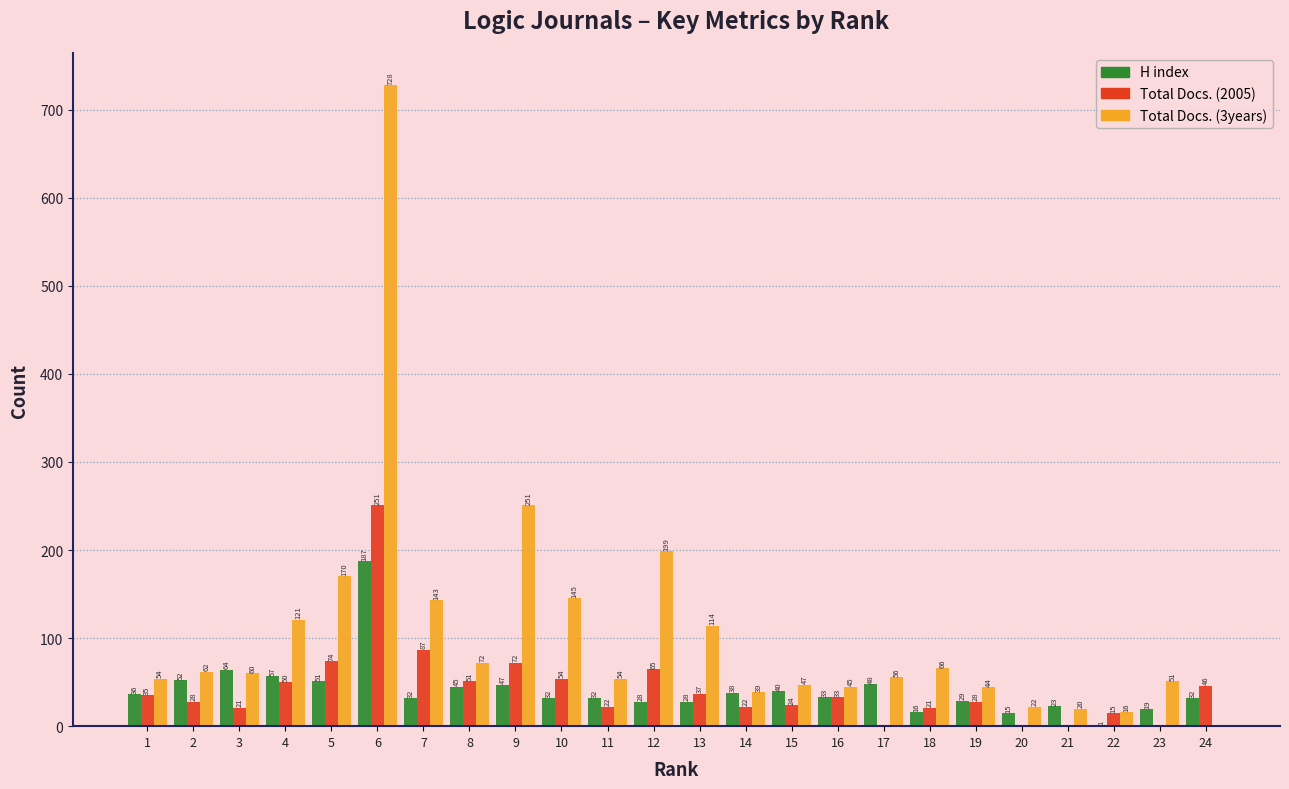

Reading left to right, list all the values displayed in this chart.

H index: 1=36	2=52	3=64	4=57	5=51	6=187	7=32	8=45	9=47	10=32	11=32	12=28	13=28	14=38	15=40	16=33	17=48	18=16	19=29	20=15	21=23	22=1	23=19	24=32
Total Docs. (2005): 1=35	2=28	3=21	4=50	5=74	6=251	7=87	8=51	9=72	10=54	11=22	12=65	13=37	14=22	15=24	16=33	17=0	18=21	19=28	20=0	21=0	22=15	23=0	24=46
Total Docs. (3years): 1=54	2=62	3=60	4=121	5=170	6=728	7=143	8=72	9=251	10=145	11=54	12=199	13=114	14=39	15=47	16=45	17=56	18=66	19=44	20=22	21=20	22=16	23=51	24=0